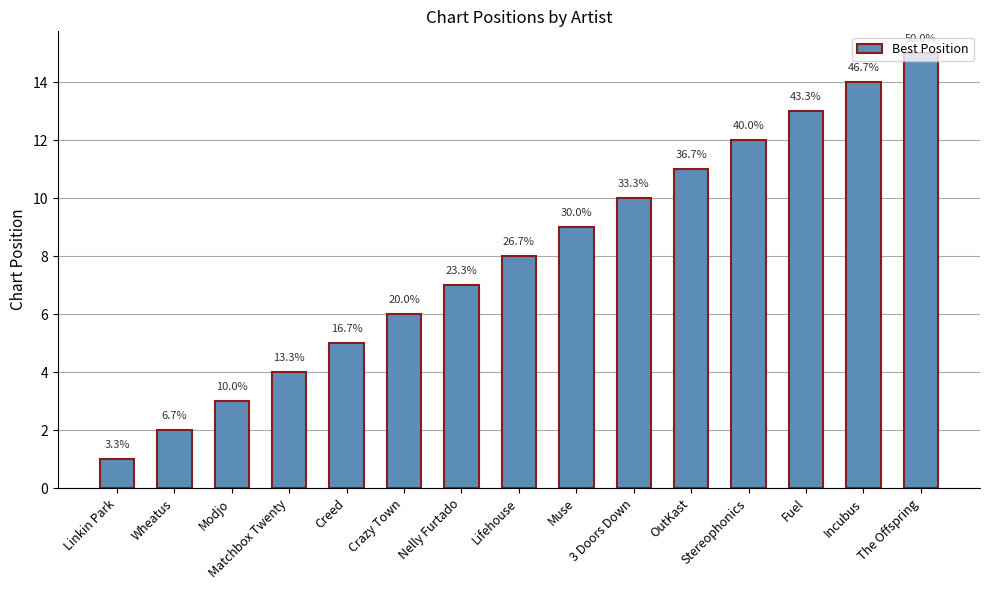

How many bars are there in total?

15